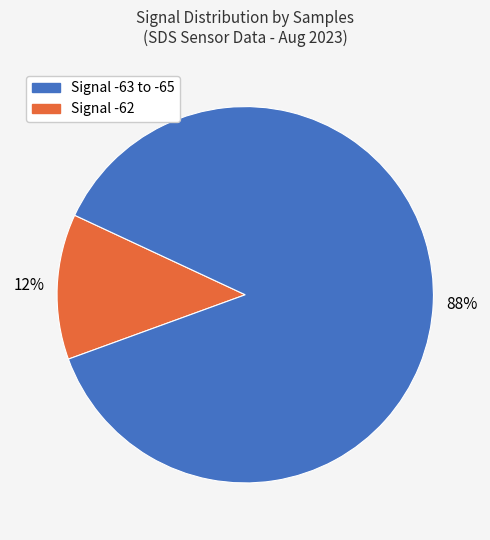

Is there a majority slice in this chart?

Yes